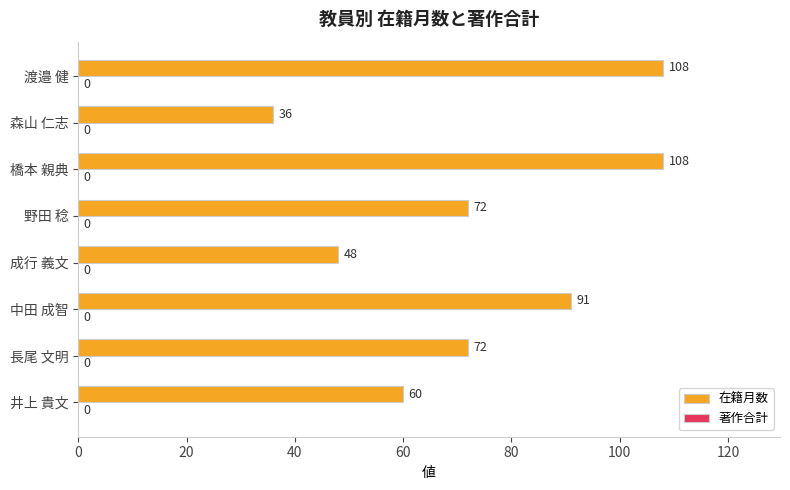

What is the greatest value displayed?

108